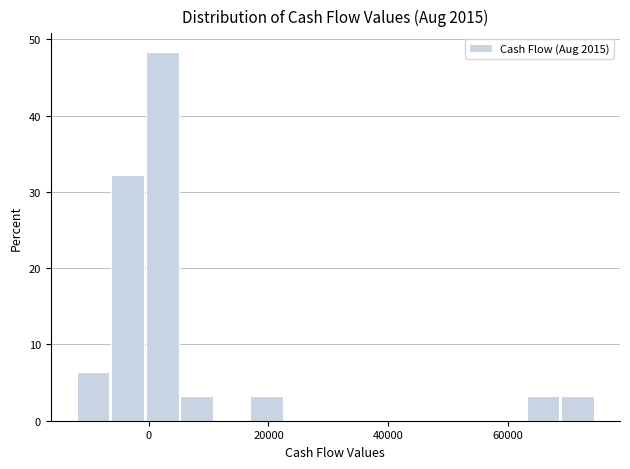

Around what value on the x-axis is the tallest bar? Give the approximate position of its centre, as read against the axis.

2000